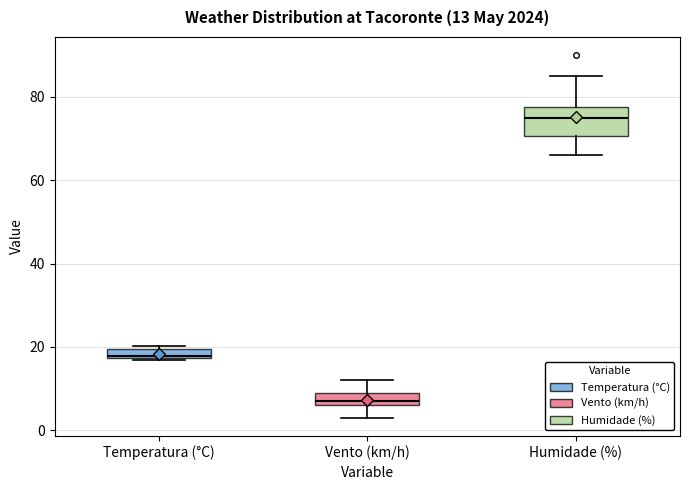

Which box is the tallest, from its lower edge to its upper edge?

Humidade (%)